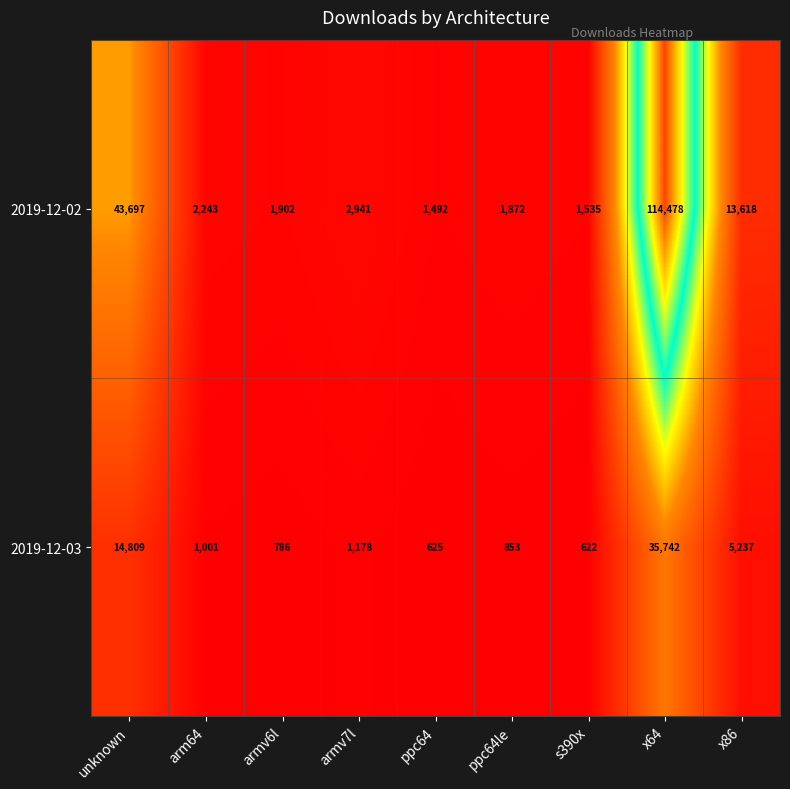

At how many categories does at least one series exceed 11798?

3